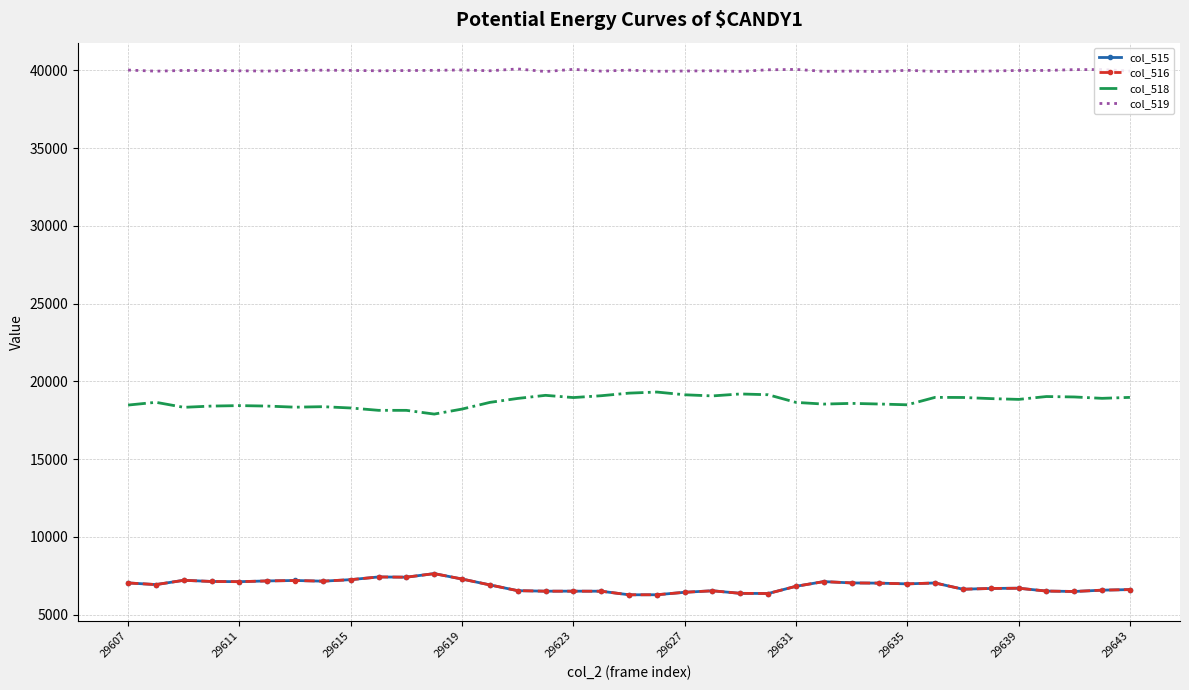

What is the highest value of the col_519 series?

40085